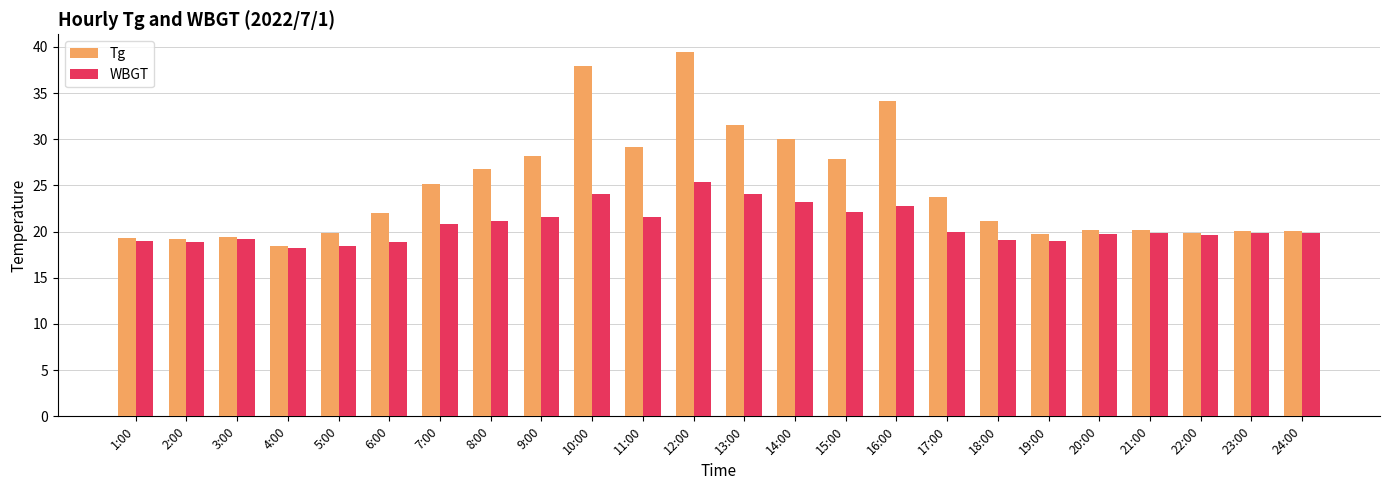

What position from the left is 13:00?

13